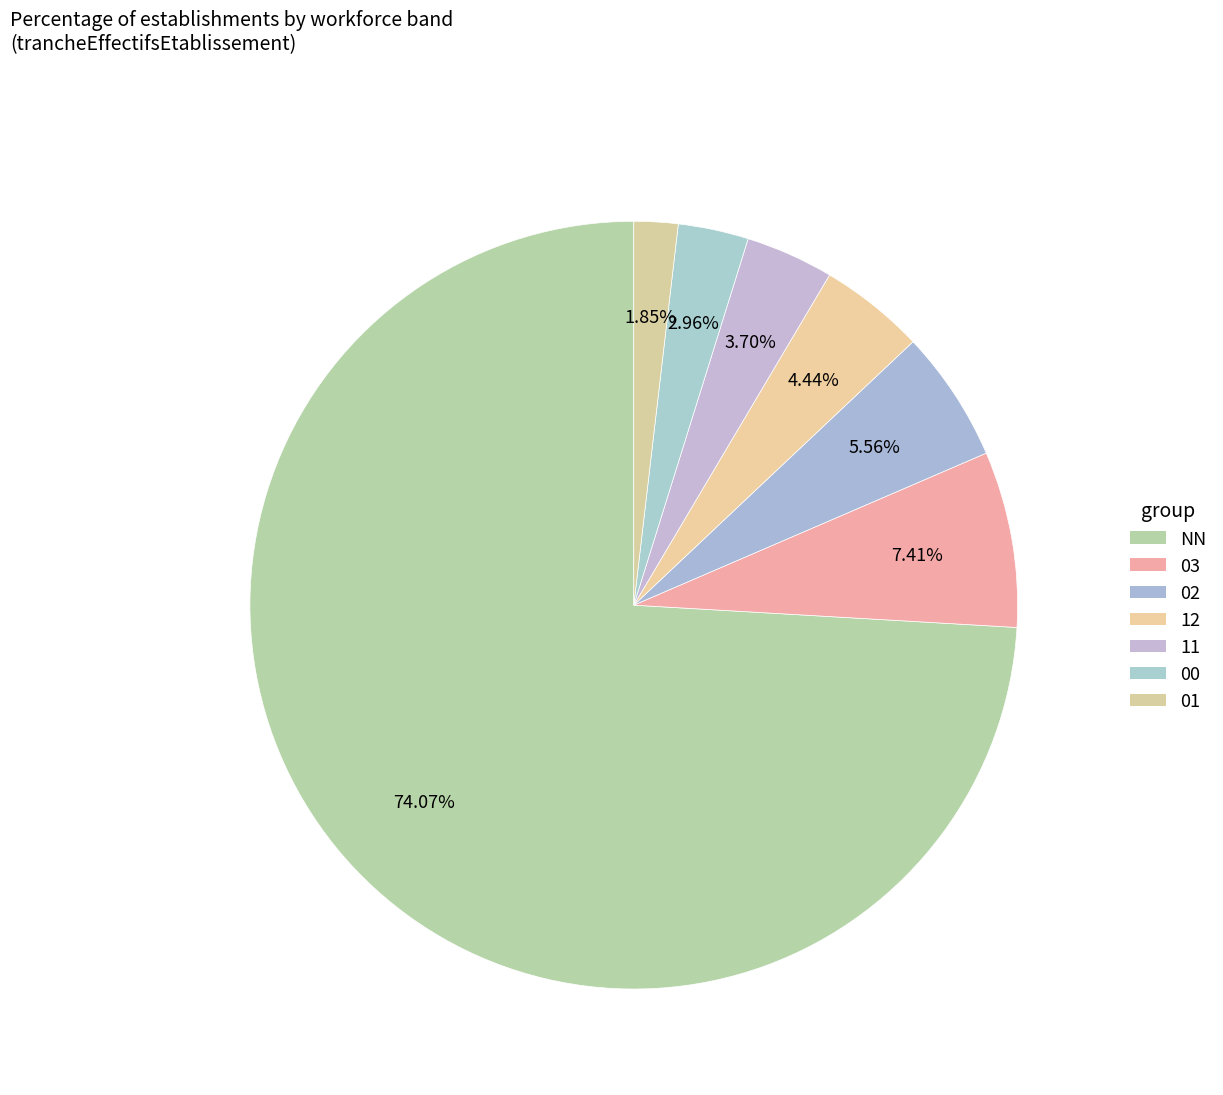

How many slices are in this pie chart?

7